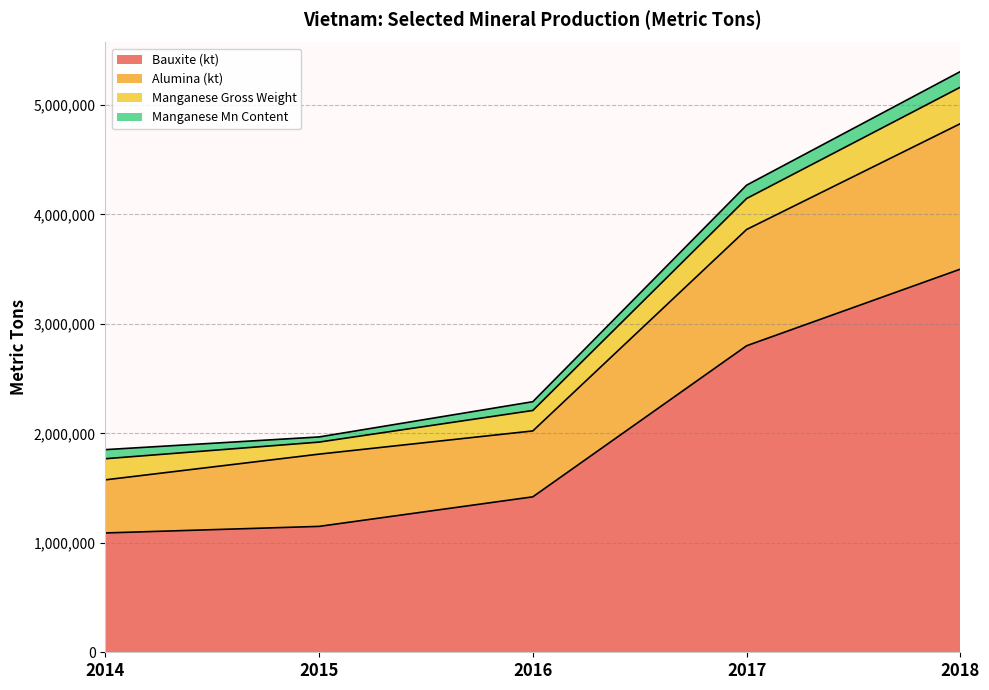

At which category is the sum across all series the highest?

2018